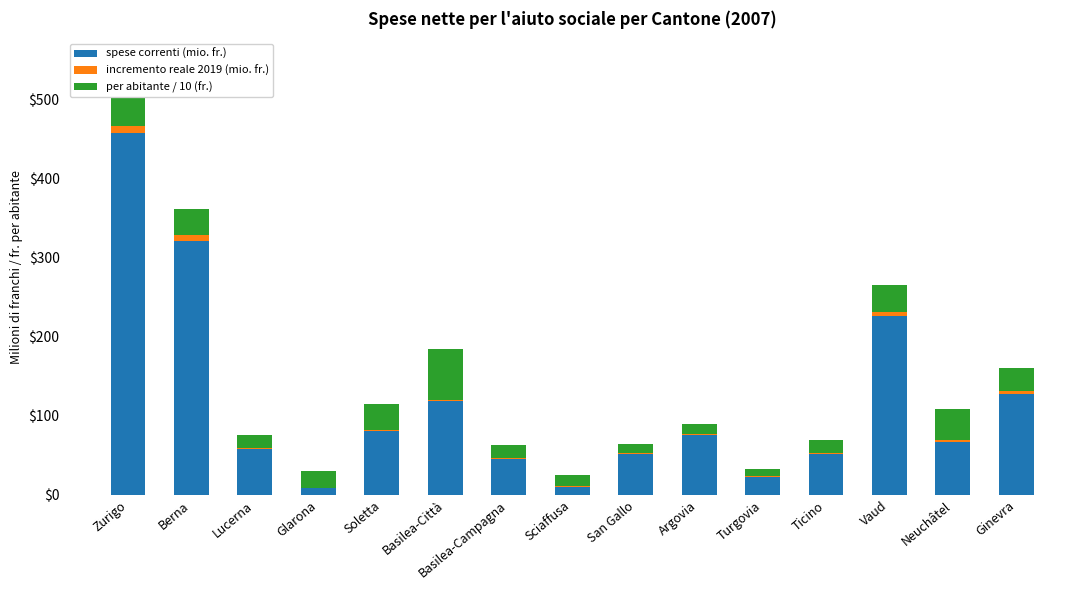

Is it true that spese correnti (mio. fr.) equals 45.6 at Basilea-Campagna?

True